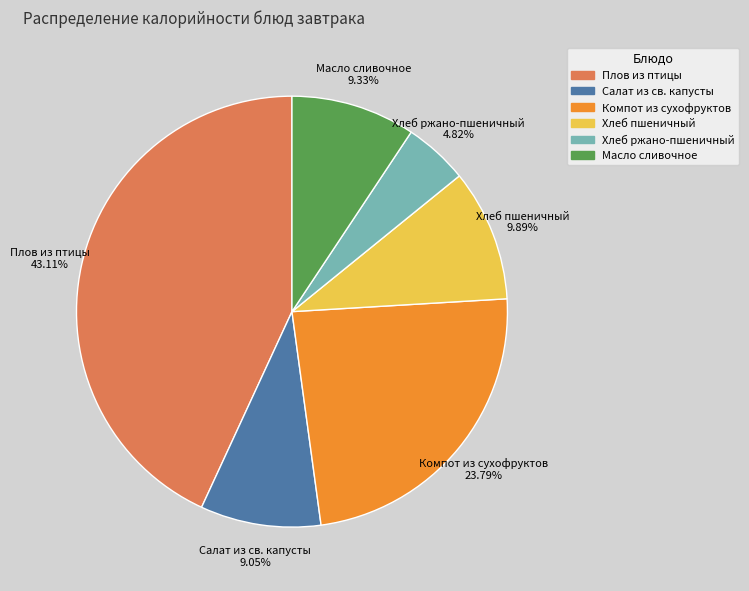

What is the ratio of the value at Хлеб пшеничный to the value at Салат из св. капусты?

1.1